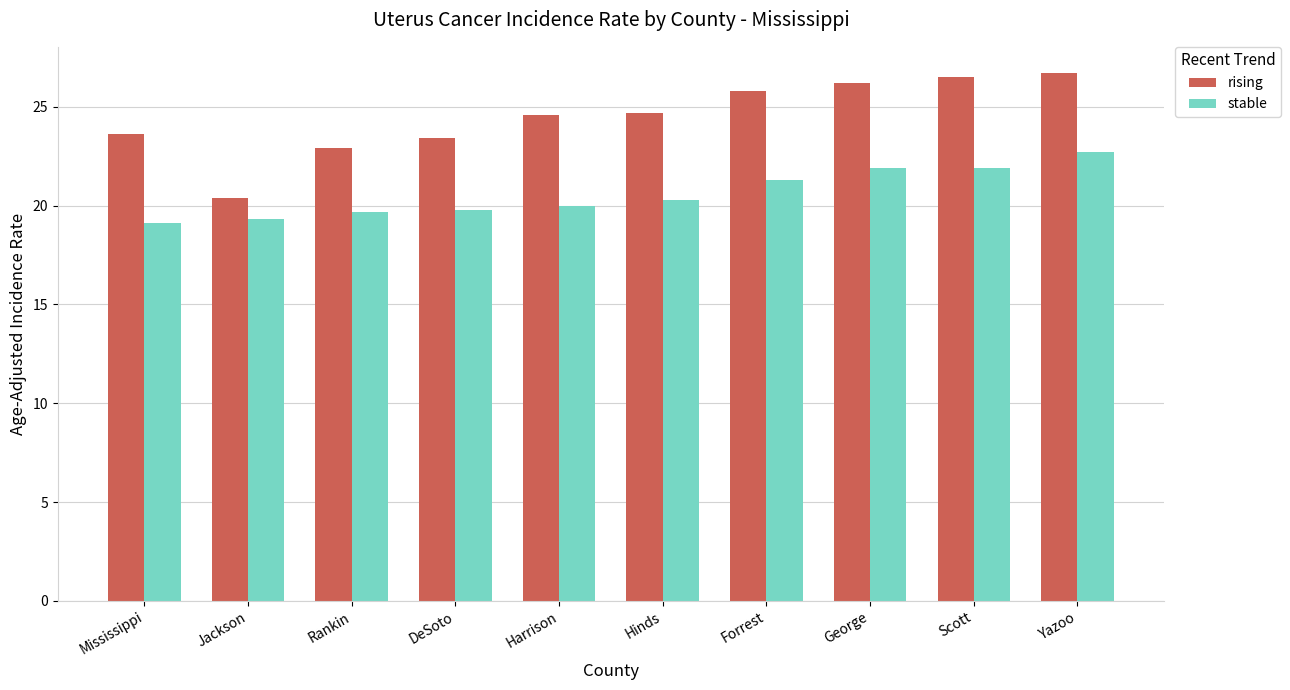

What is the approximate value of stable at Jackson?

19.3